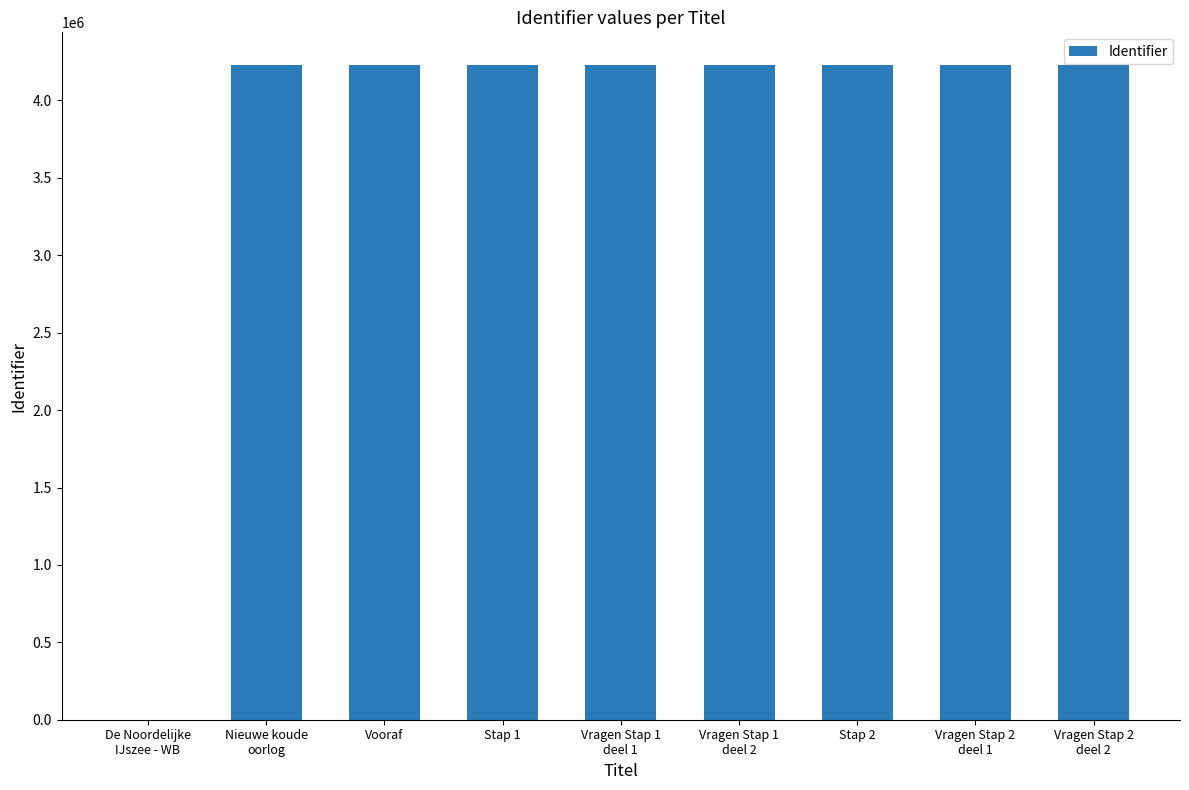

The chart shows a value of 4228683 at Vragen Stap 2
deel 2. True or false?

True